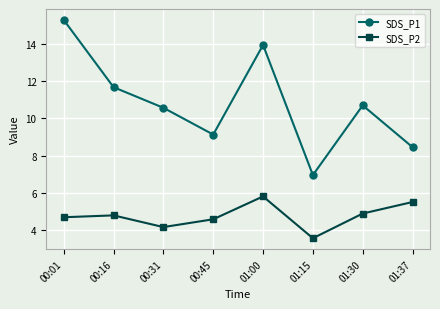

The SDS_P1 series shows 4.7 at 00:31. True or false?

False